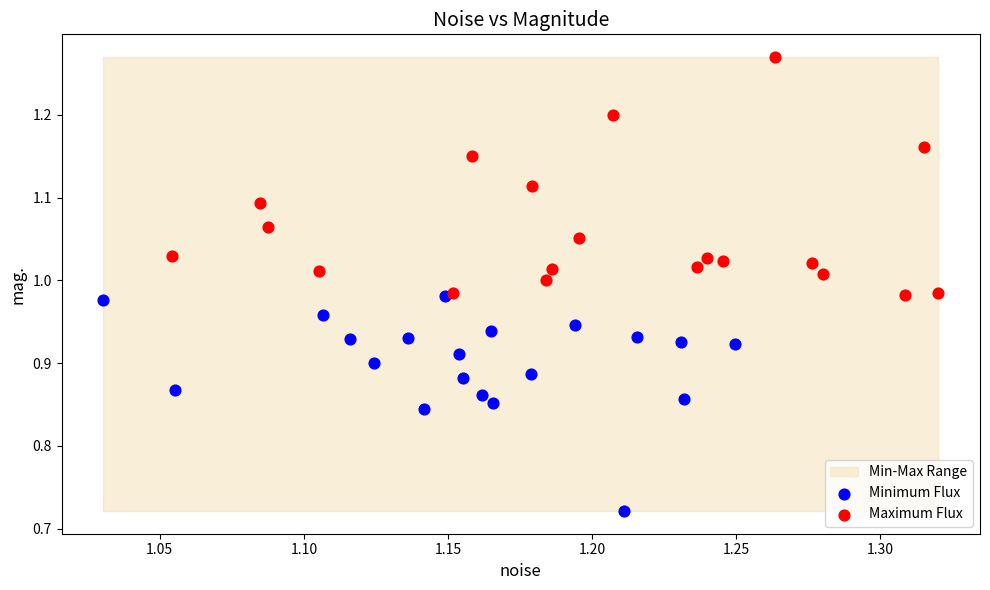

Which series reaches the maximum Y coordinate?

Maximum Flux